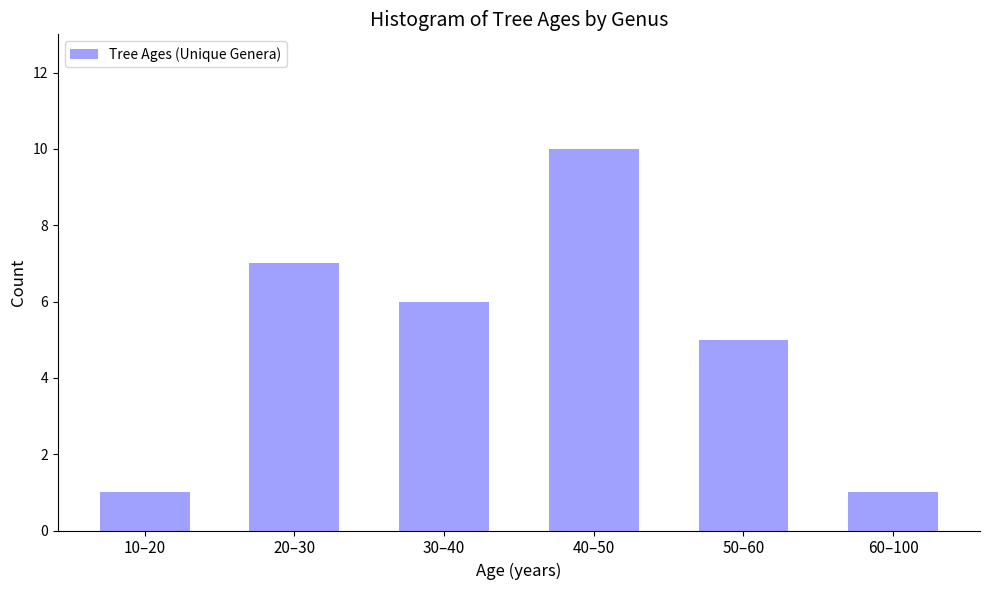

Reading left to right, what are all the values shown in this chart?

10–20=1	20–30=7	30–40=6	40–50=10	50–60=5	60–100=1